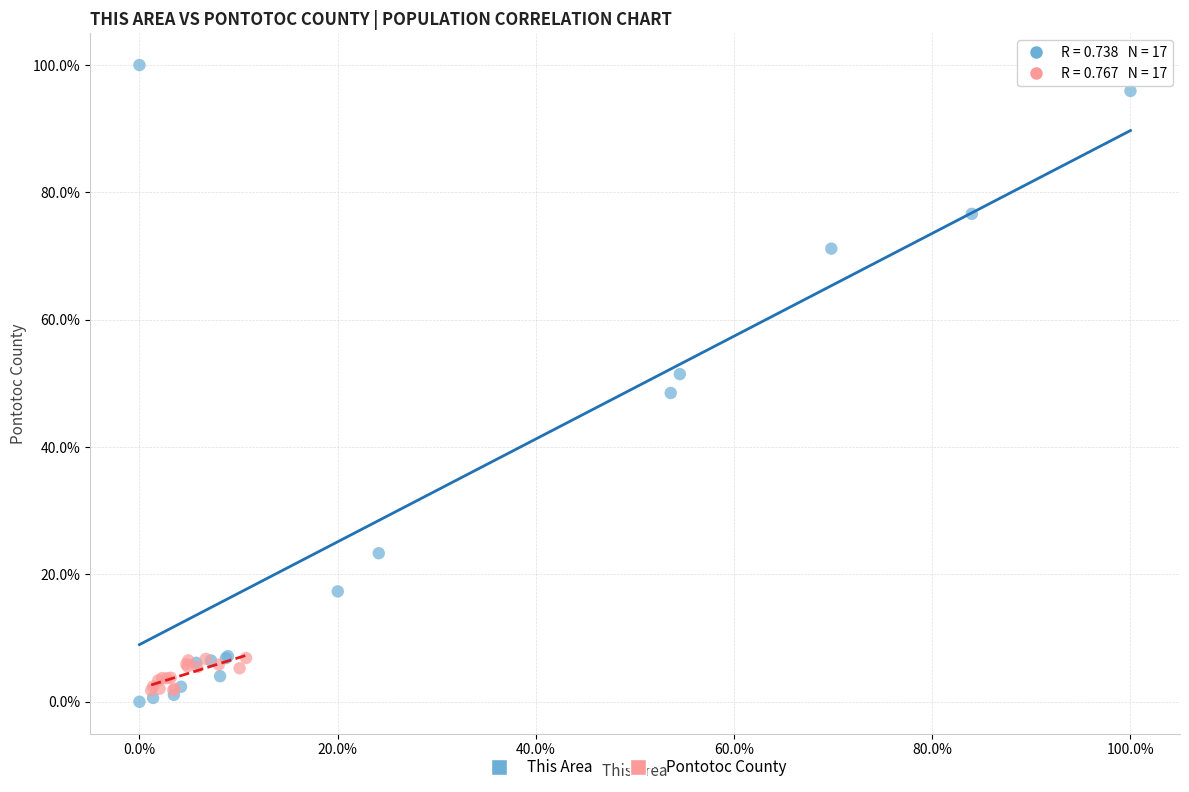

What are all the series names shown in the legend?

This Area, Pontotoc County